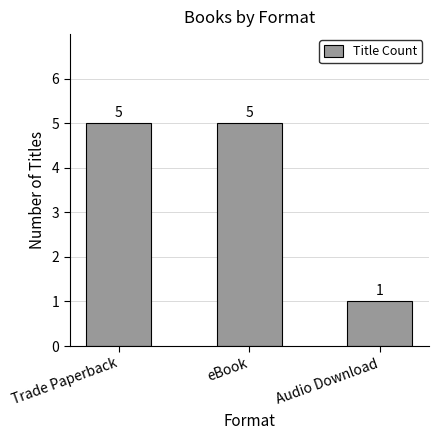

What is the difference between the second highest and minimum values?

4